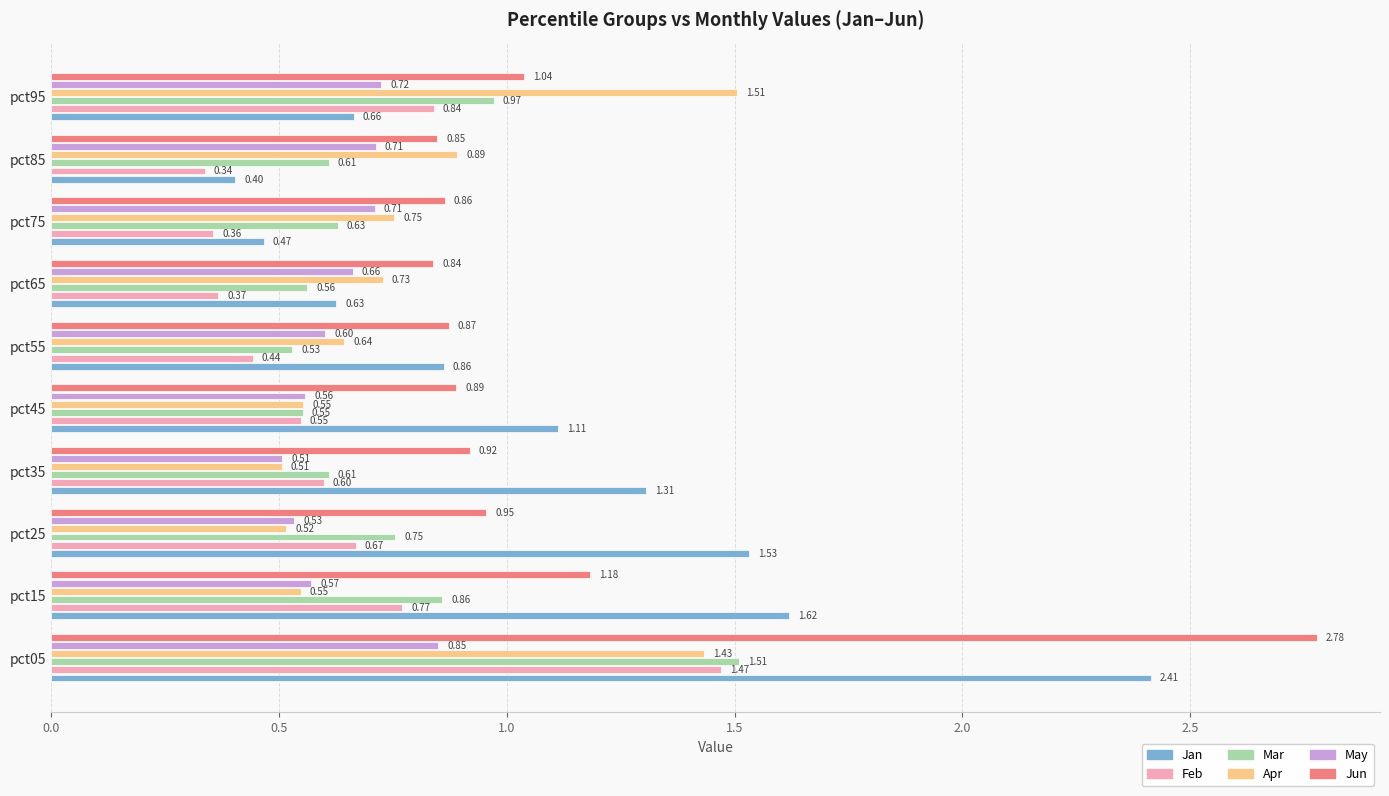

What are all the series names shown in the legend?

Jan, Feb, Mar, Apr, May, Jun